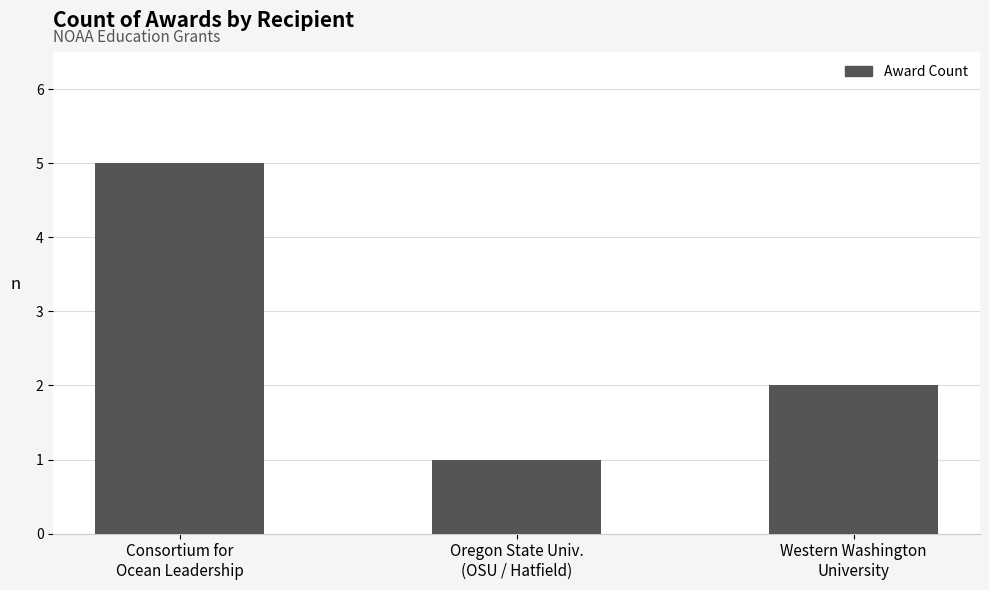

Between Western Washington
University and Oregon State Univ.
(OSU / Hatfield), which is larger?

Western Washington
University